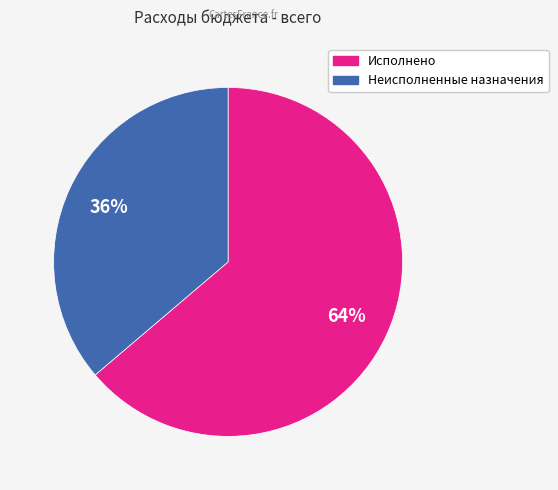

Which category has the smallest portion of the pie?

Неисполненные назначения